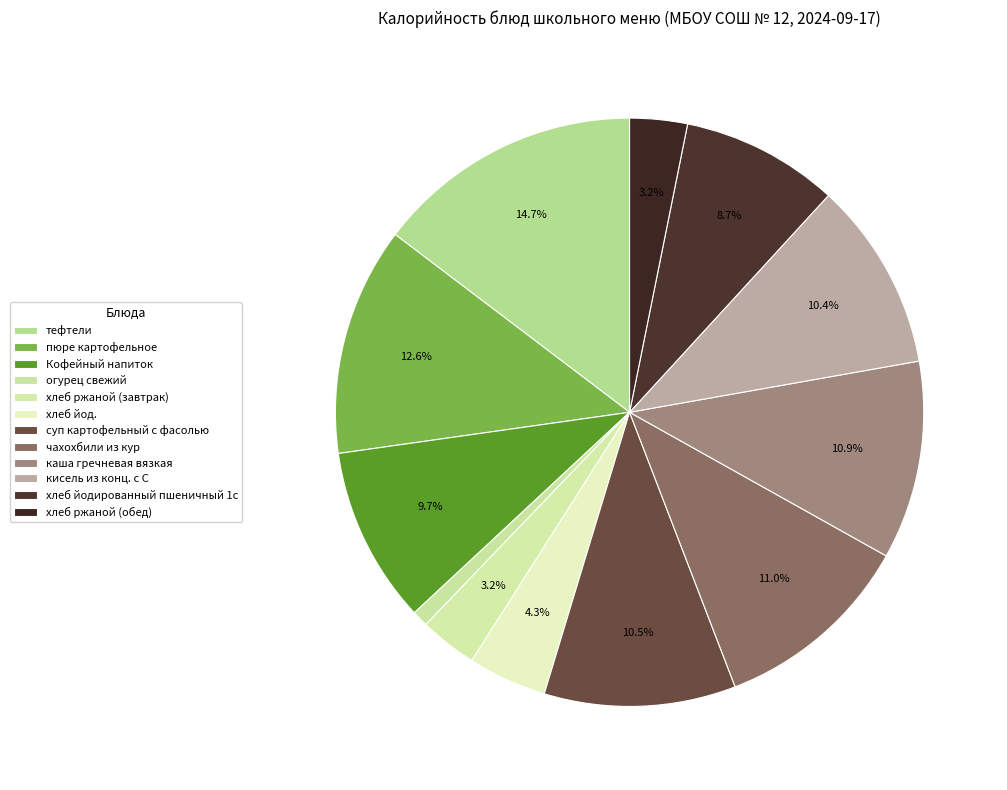

What portion of the pie excludes тефтели?

85.3%